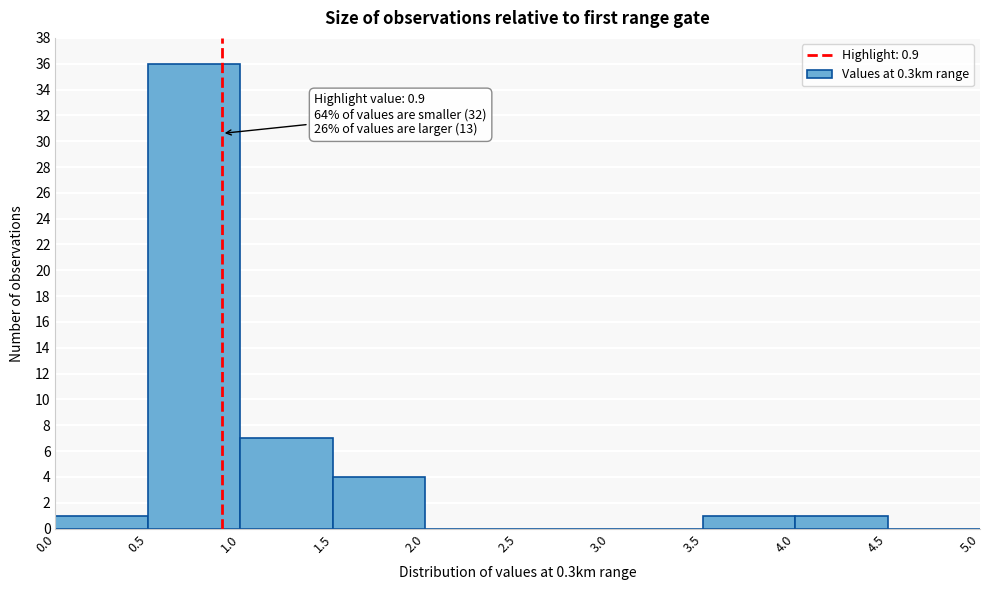

Which range on the x-axis has the tallest bar?

0.5 to 1.0